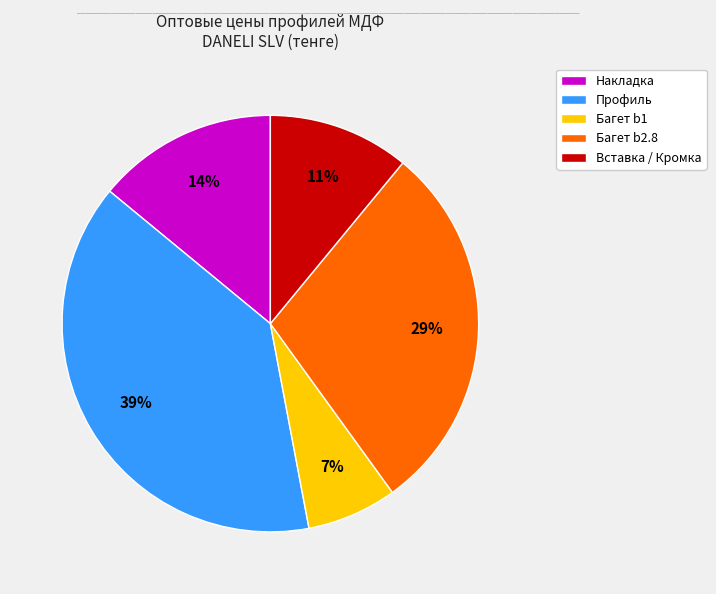

To the nearest percent, what is the difference between the Накладка and Багет b2.8 slice percentages?

15%